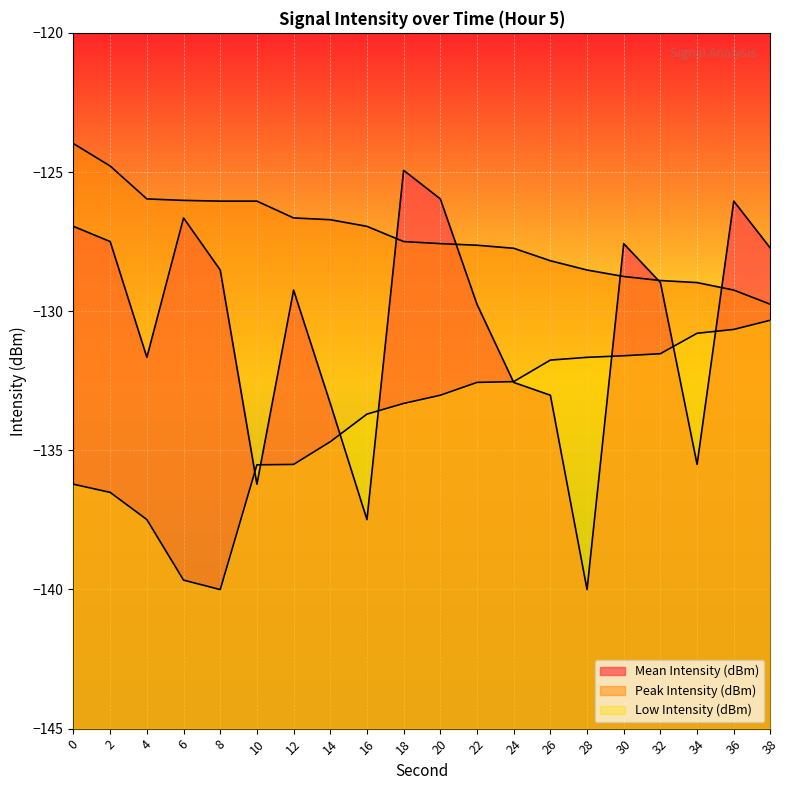

Is it true that Mean Intensity (dBm) equals -131.7 at 4?

True